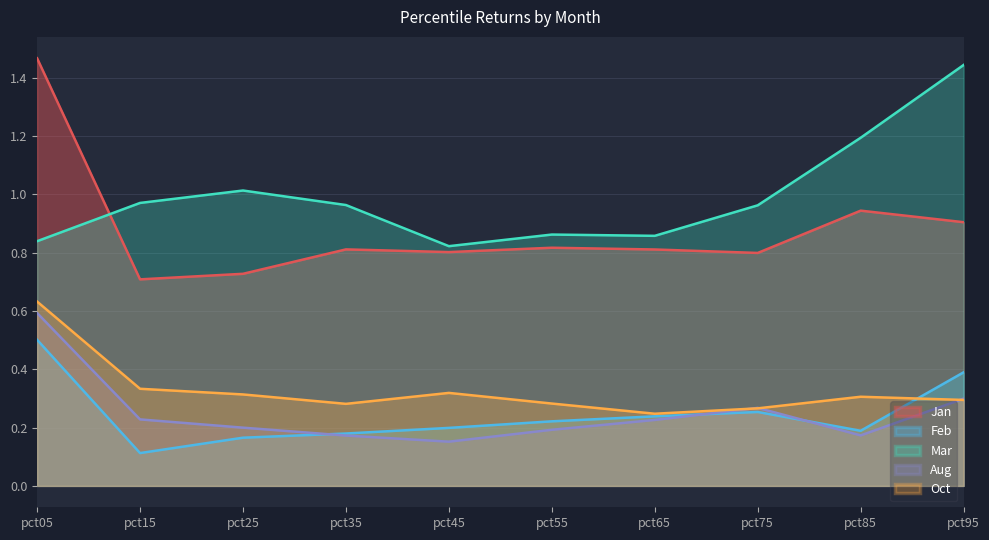

At how many categories does at least one series exceed 0?

10